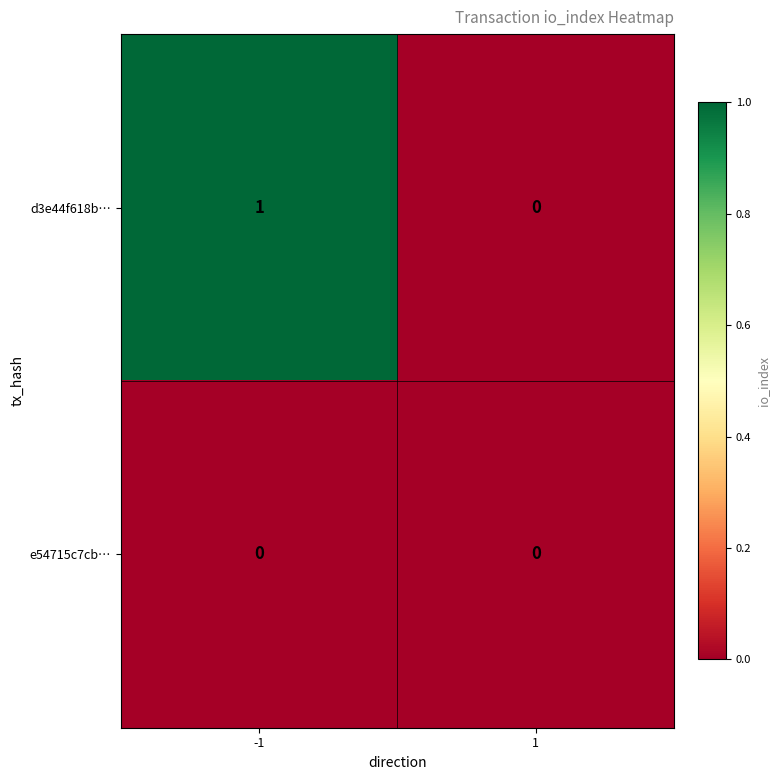

Which series has the largest total across all categories?

d3e44f618b…